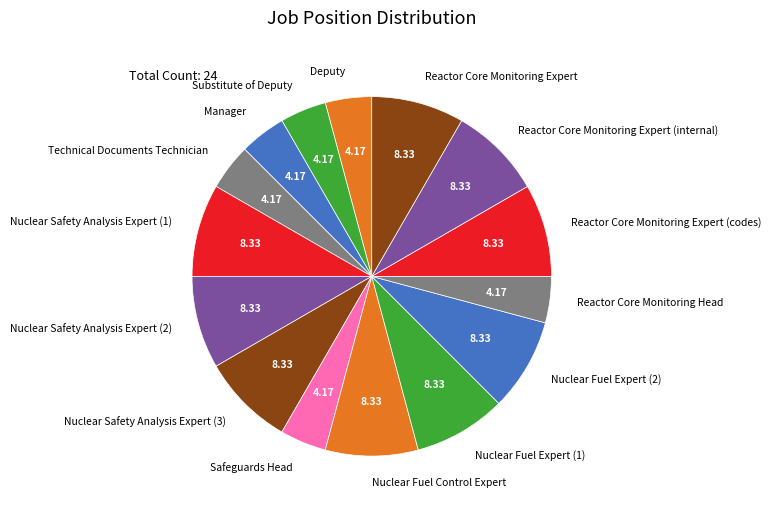

Approximately how many times larger is the value at Nuclear Fuel Expert (2) compared to Reactor Core Monitoring Expert (internal)?

1.0